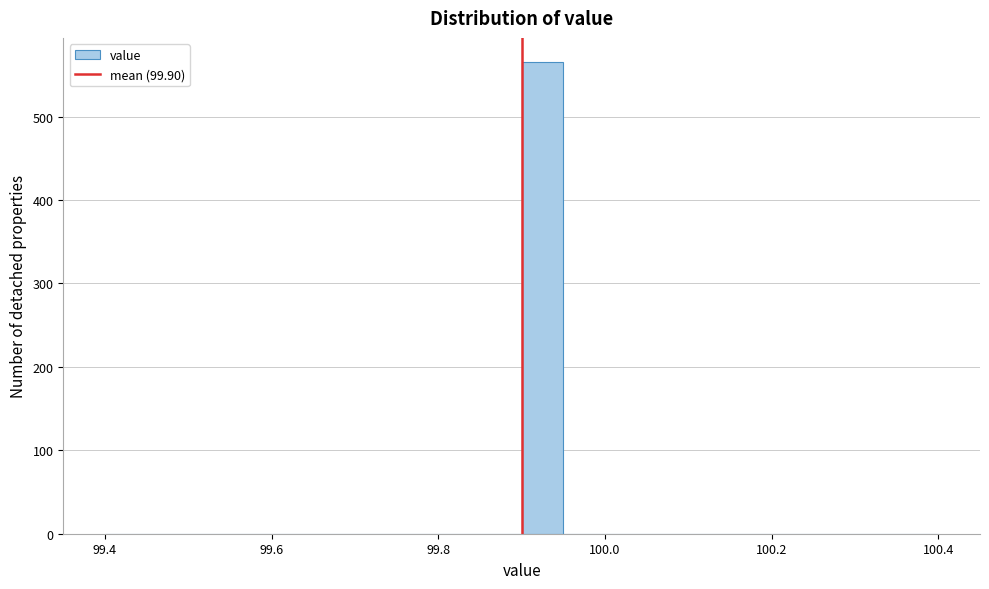

Read against the x-axis, roughly where is the centre of the tallest bar?

99.92